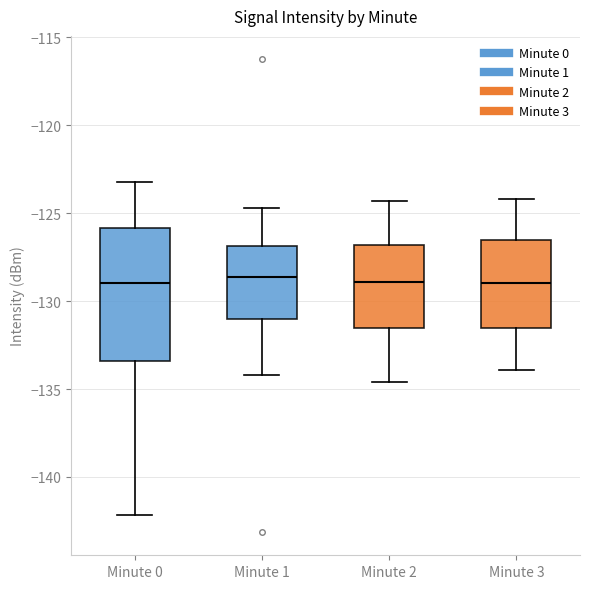

Reading left to right, read every box against the y-axis: the position of its median line, the range the box covers, and the ends of its whiskers. The values are not printed on the chart, so give them approximately, as read against the axis.

Minute 0: median -129.0, box -133.5 to -126.0, whiskers -142.0 to -123.0
Minute 1: median -128.5, box -131.0 to -127.0, whiskers -134.0 to -124.5
Minute 2: median -129.0, box -131.5 to -127.0, whiskers -134.5 to -124.5
Minute 3: median -129.0, box -131.5 to -126.5, whiskers -134.0 to -124.0